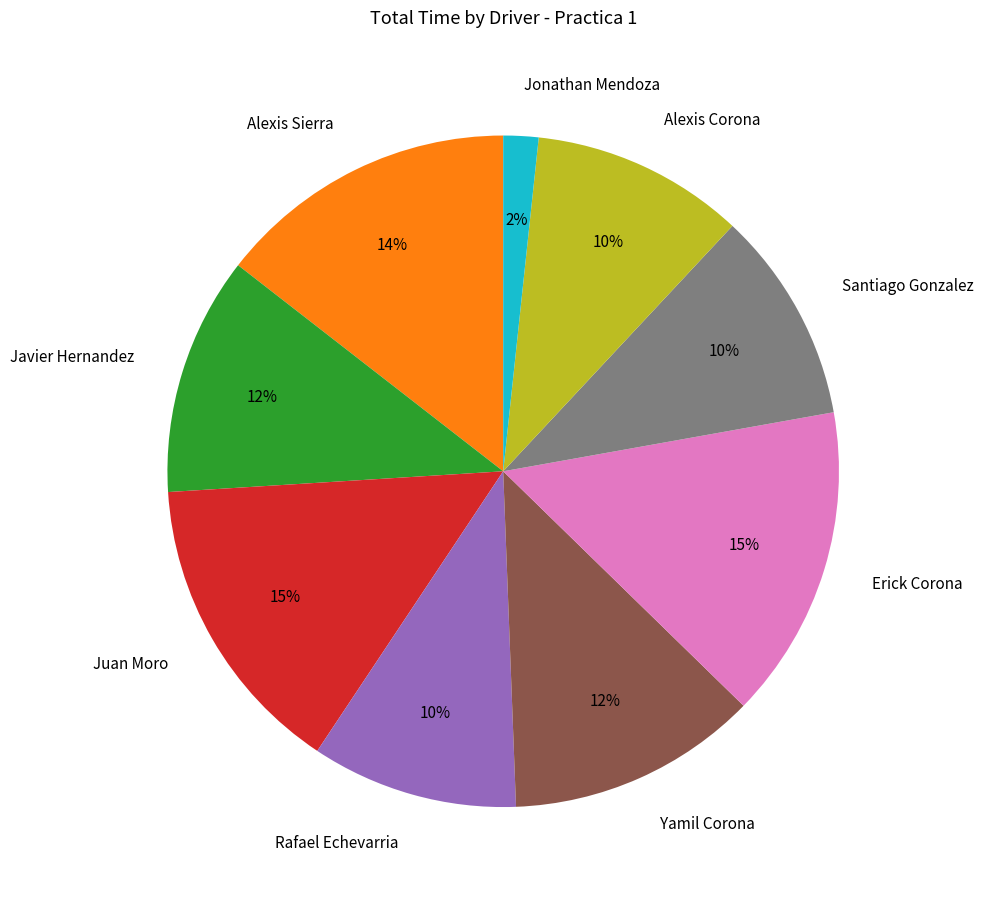

How many segments does this pie chart have?

9